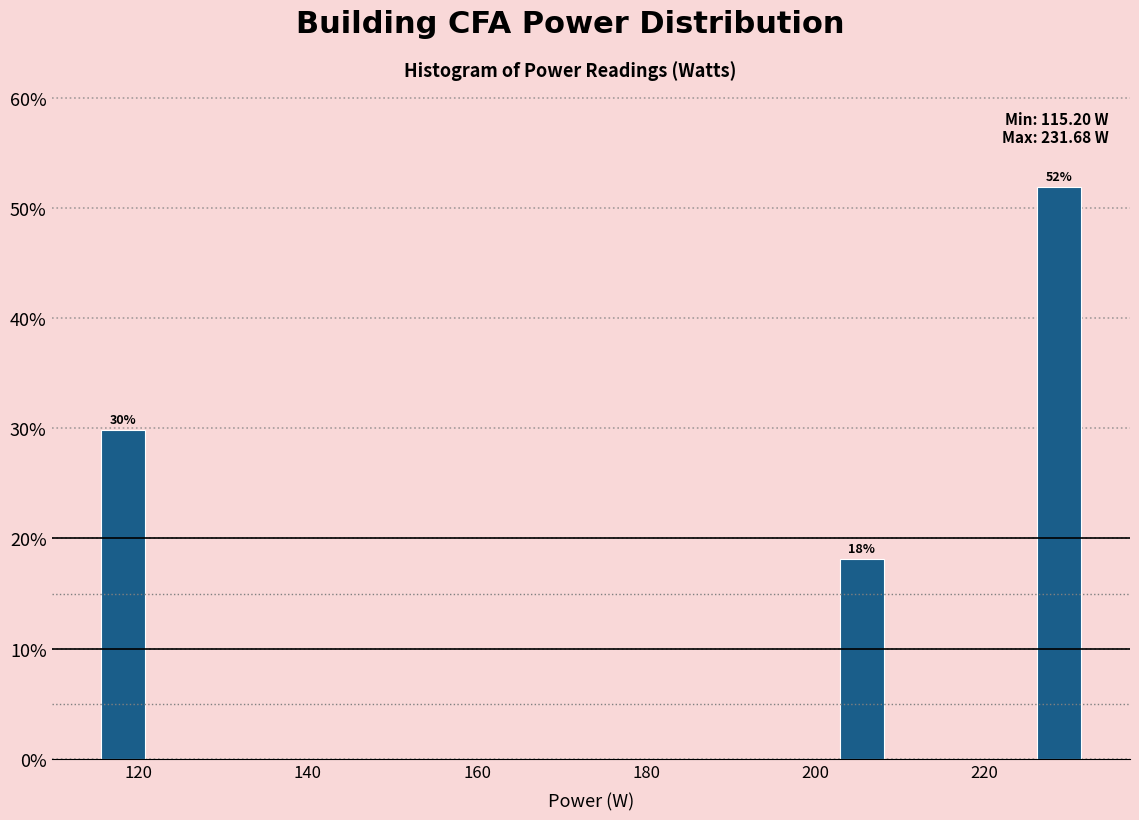

Read against the x-axis, roughly where is the centre of the tallest bar?

228